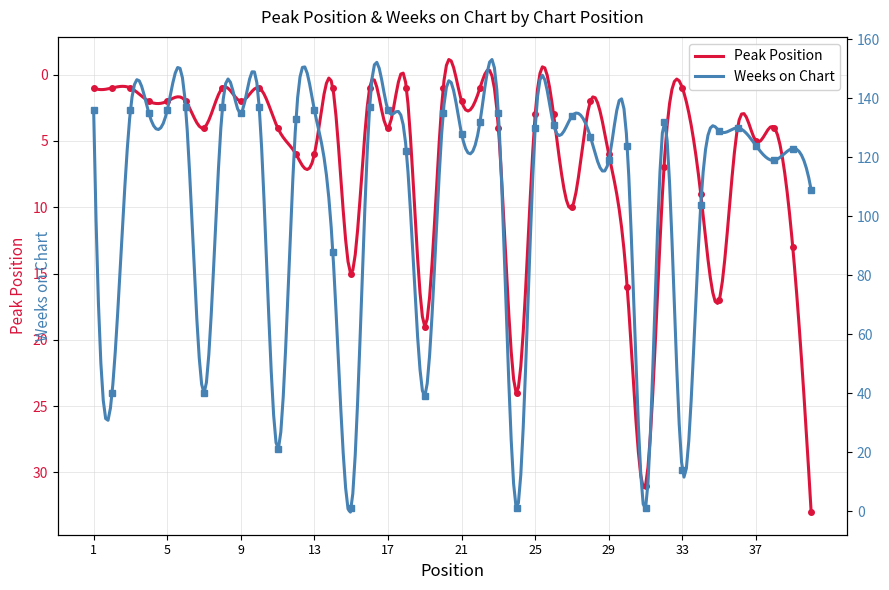

At which category is the sum across all series the highest?

35